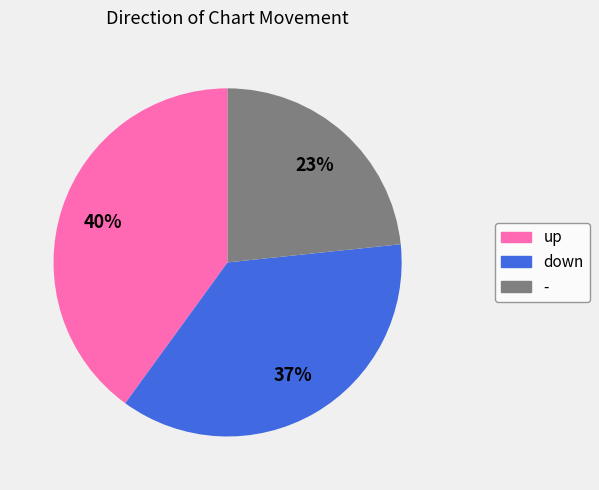

Is there a majority slice in this chart?

No